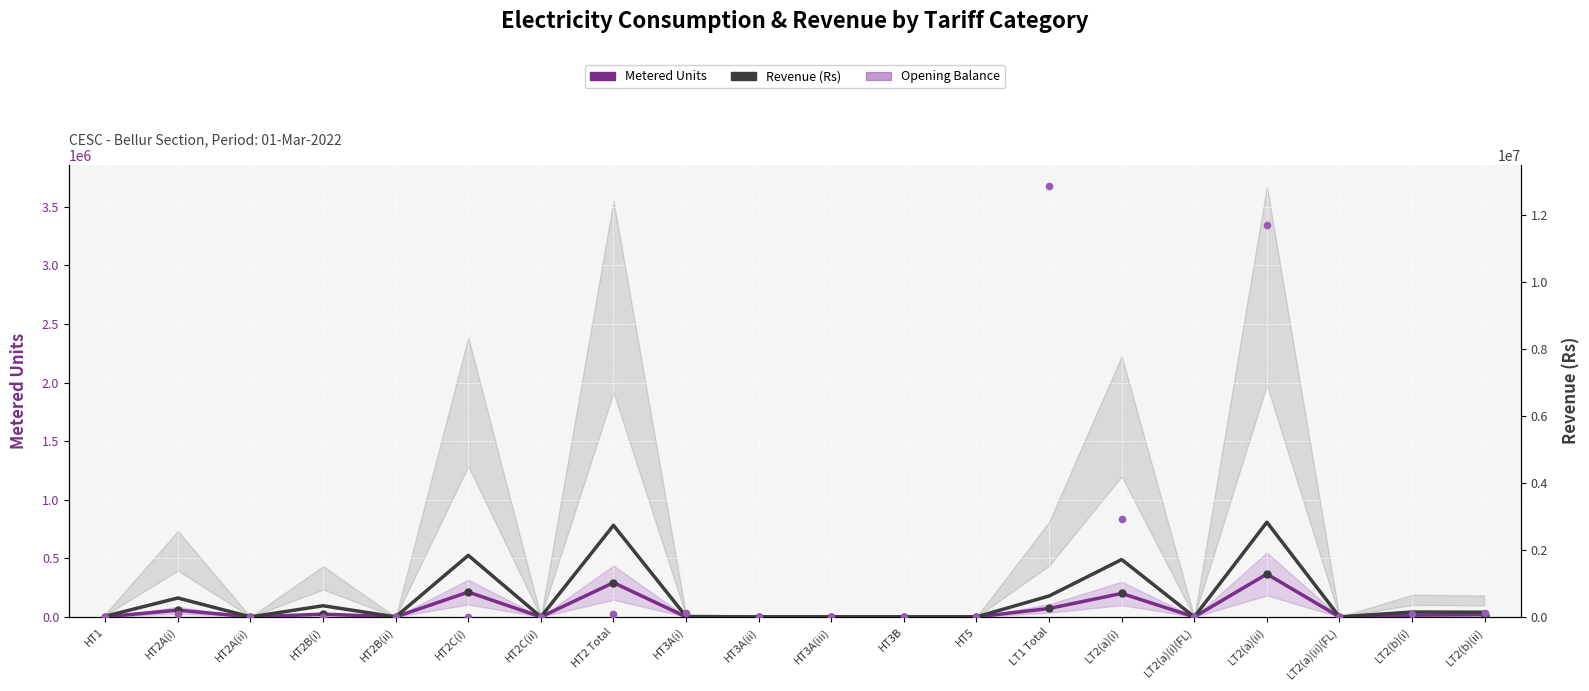

At which category is the sum across all series the highest?

LT2(a)(ii)